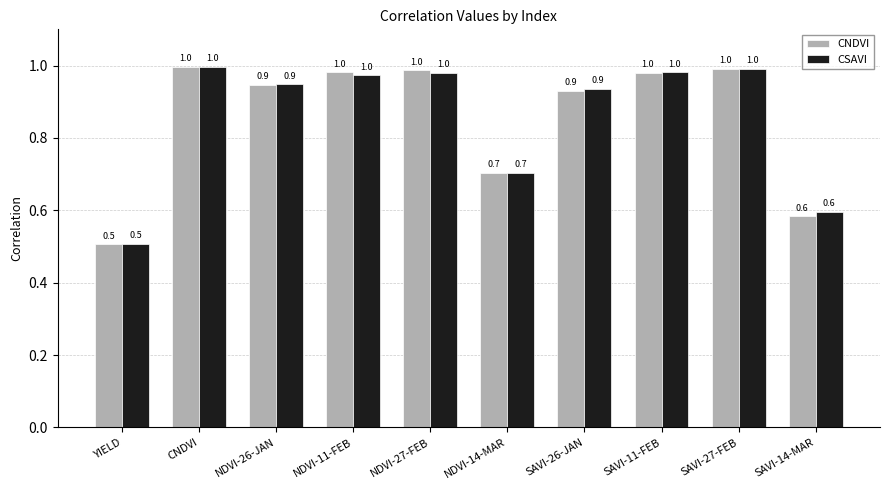

What is the approximate value of CSAVI at SAVI-27-FEB?

1.0